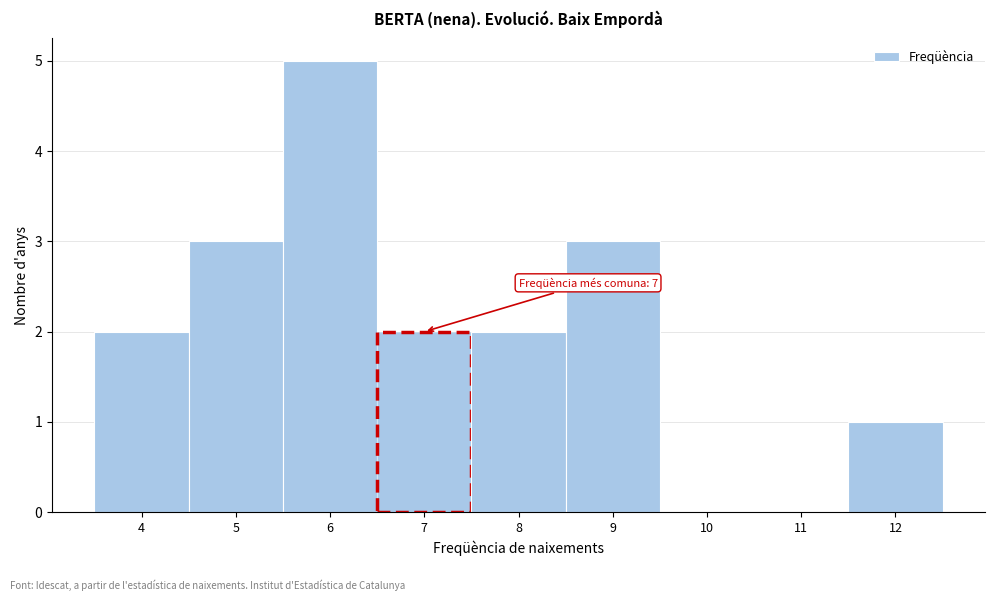

Reading left to right, list all the values displayed in this chart.

4=2	5=3	6=5	7=2	8=2	9=3	10=0	11=0	12=1